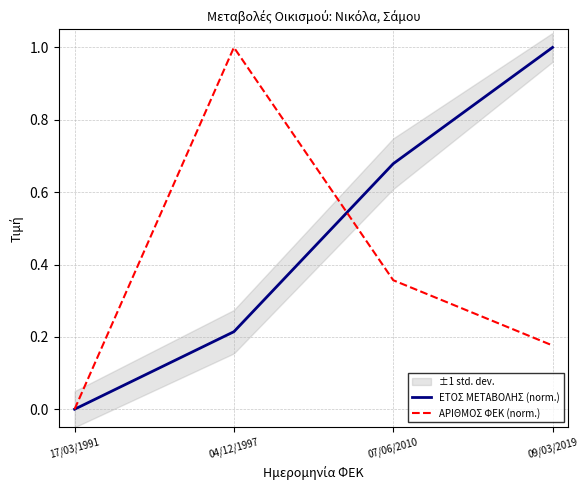

List the labels in order of ΑΡΙΘΜΟΣ ΦΕΚ (norm.) value, largest first.

04/12/1997, 07/06/2010, 09/03/2019, 17/03/1991